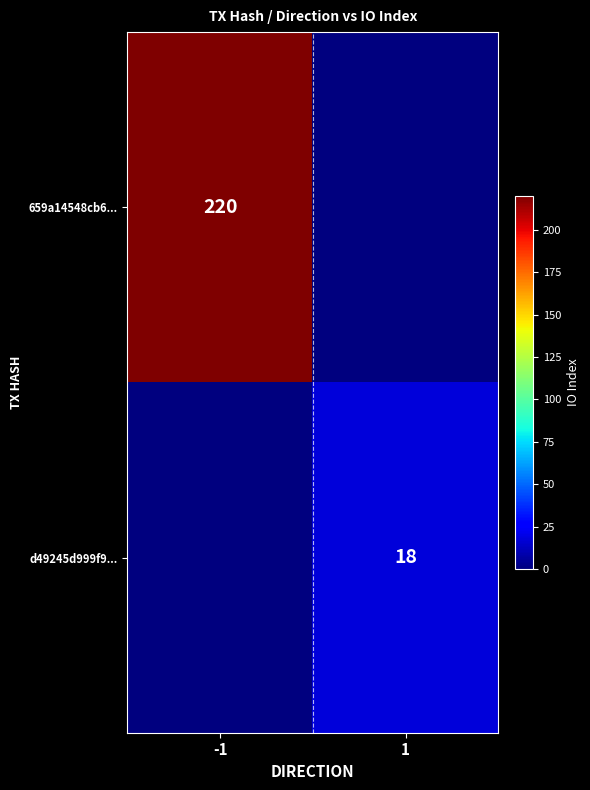

The d49245d999f9... series shows 18 at 1. True or false?

True